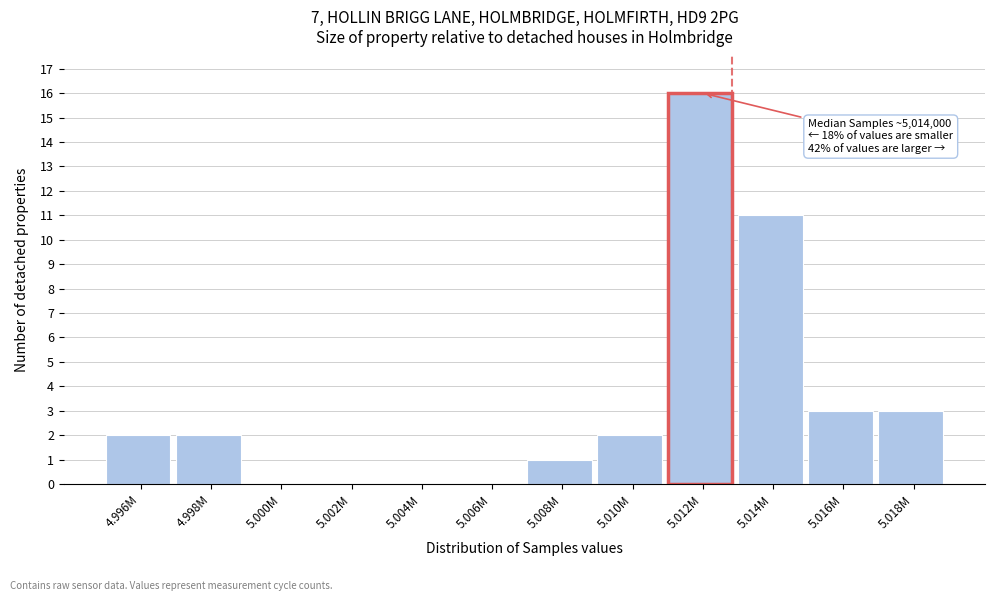

Reading left to right, transcribe all the data shown in this chart.

4.996M=2	4.998M=2	5.000M=0	5.002M=0	5.004M=0	5.006M=0	5.008M=1	5.010M=2	5.012M=16	5.014M=11	5.016M=3	5.018M=3